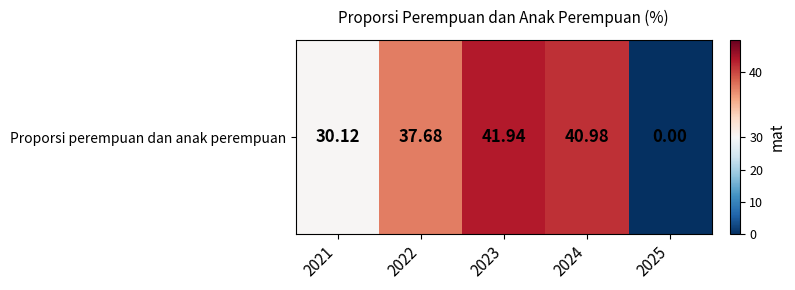

Reading left to right, extract all data points from this chart.

2021=30.1	2022=37.7	2023=41.9	2024=41.0	2025=0.0